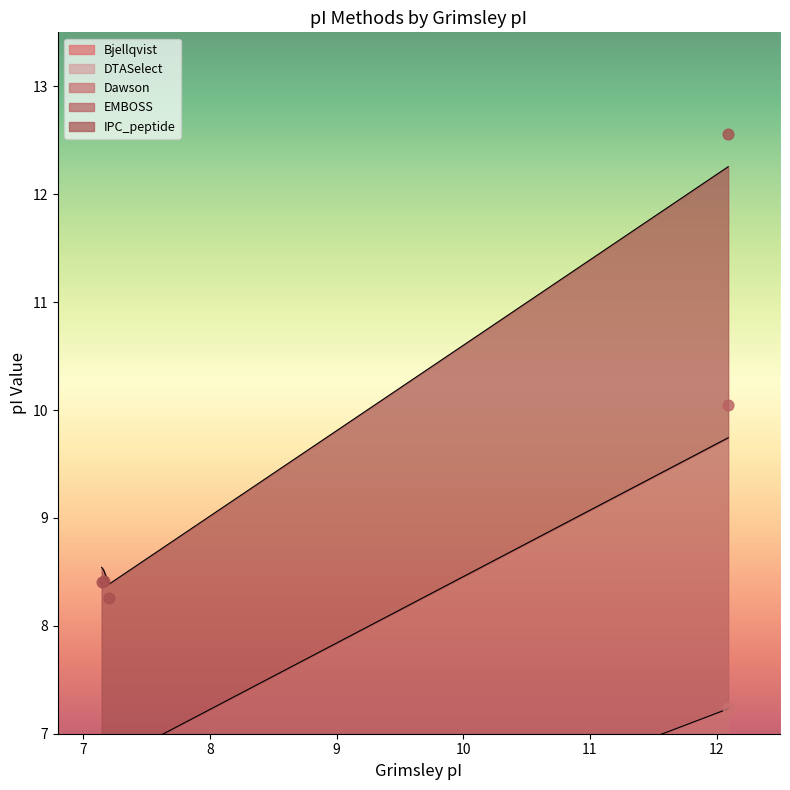

What are all the series names shown in the legend?

Bjellqvist, DTASelect, Dawson, EMBOSS, IPC_peptide